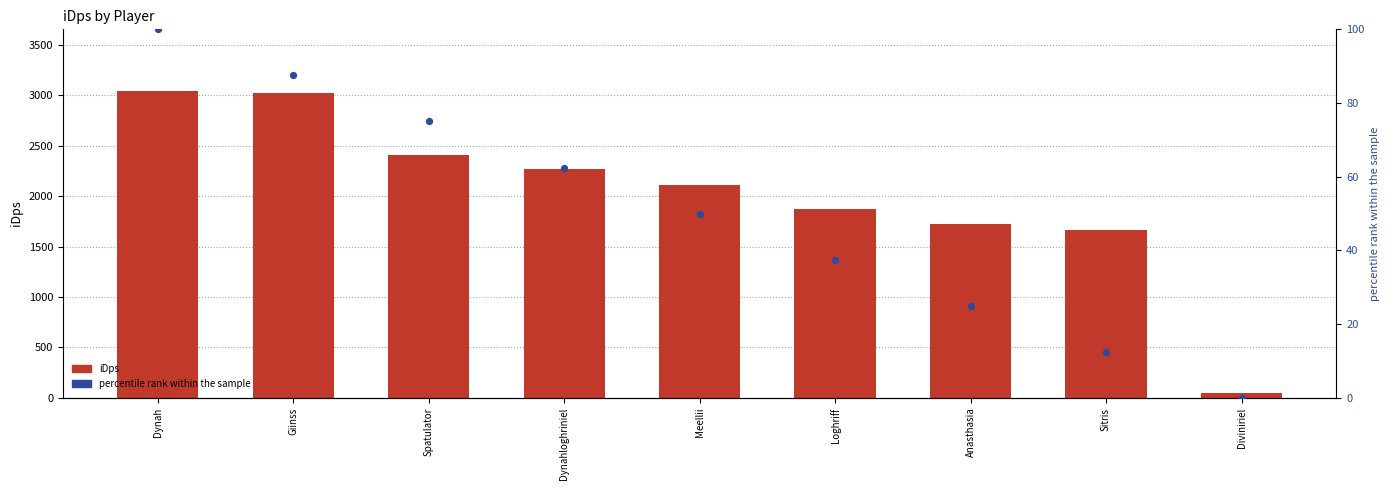

At how many categories does at least one series exceed 2869?

2